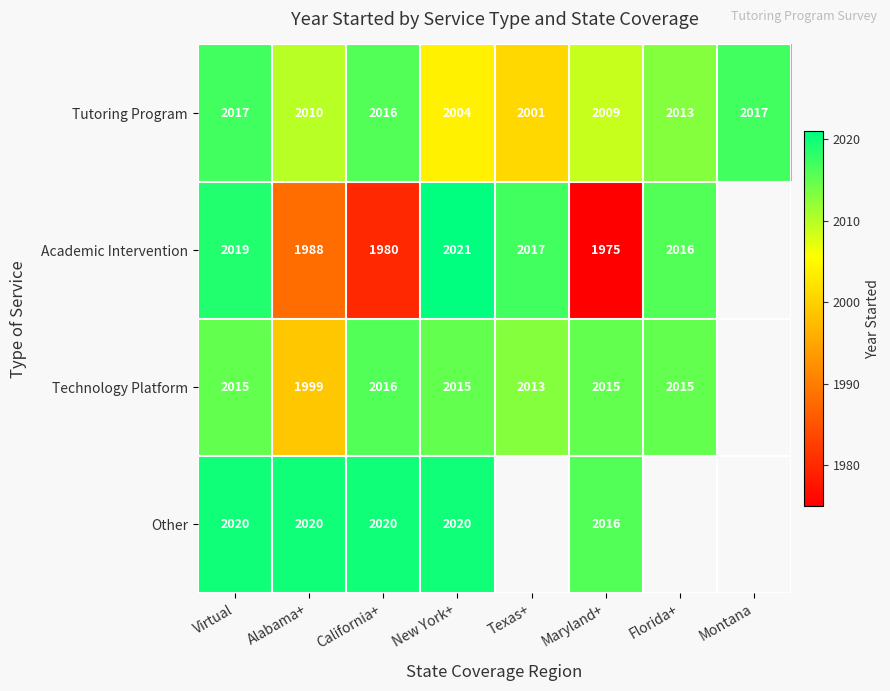

What is the total value across all series at Maryland+?

8015